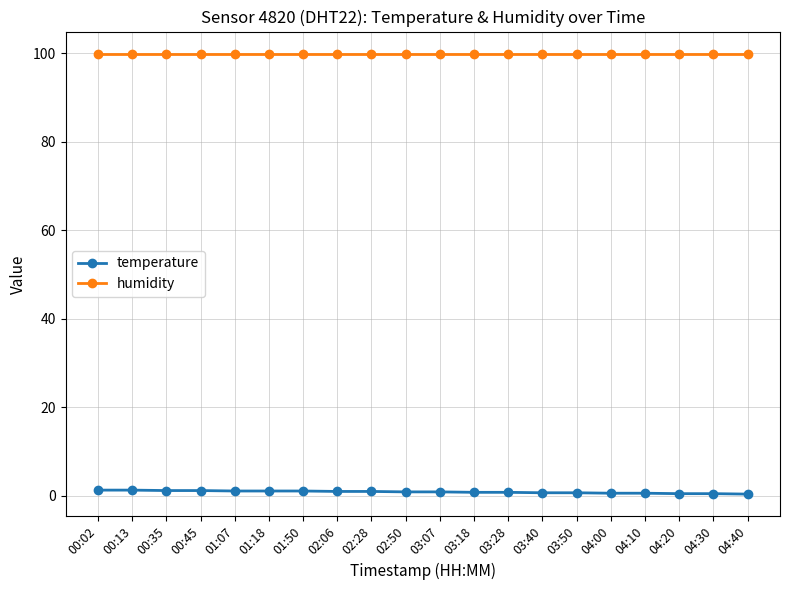

What is the total value across all series at 04:10?

100.5